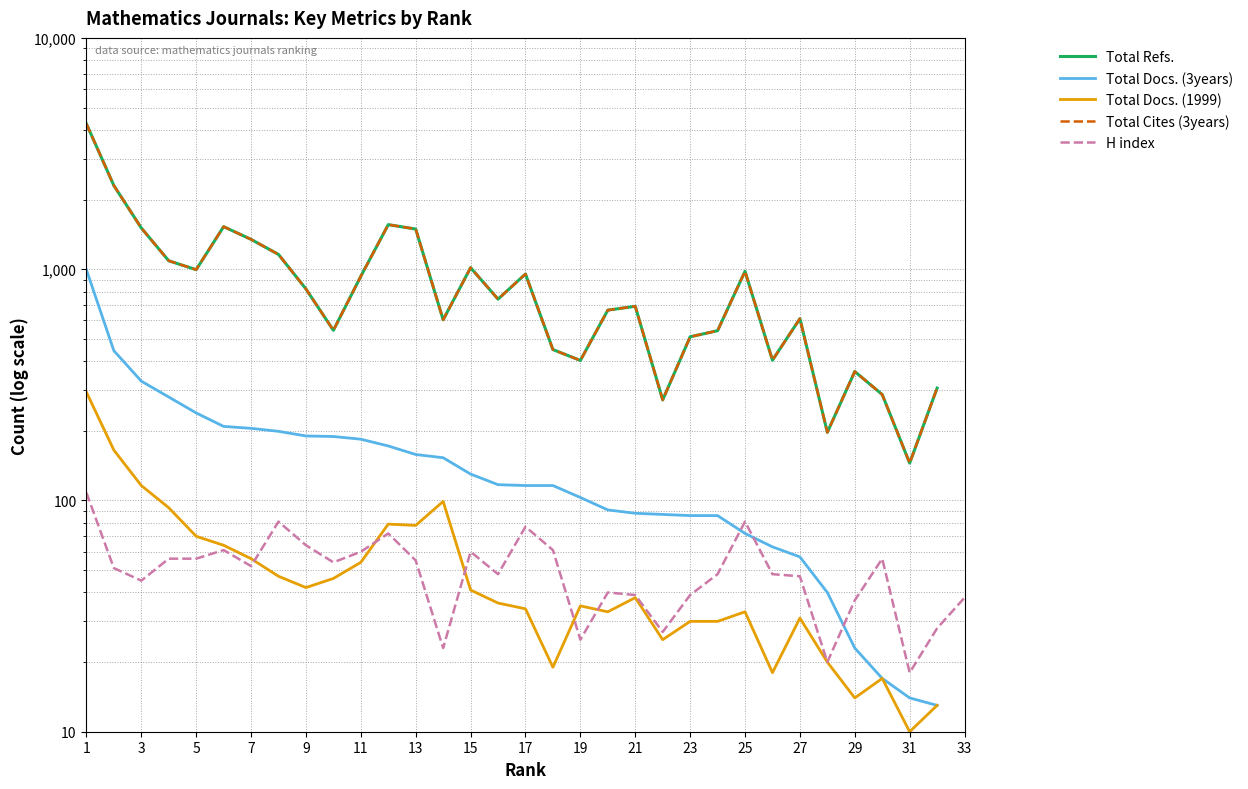

Is this an area chart (filled region under the line)?

No